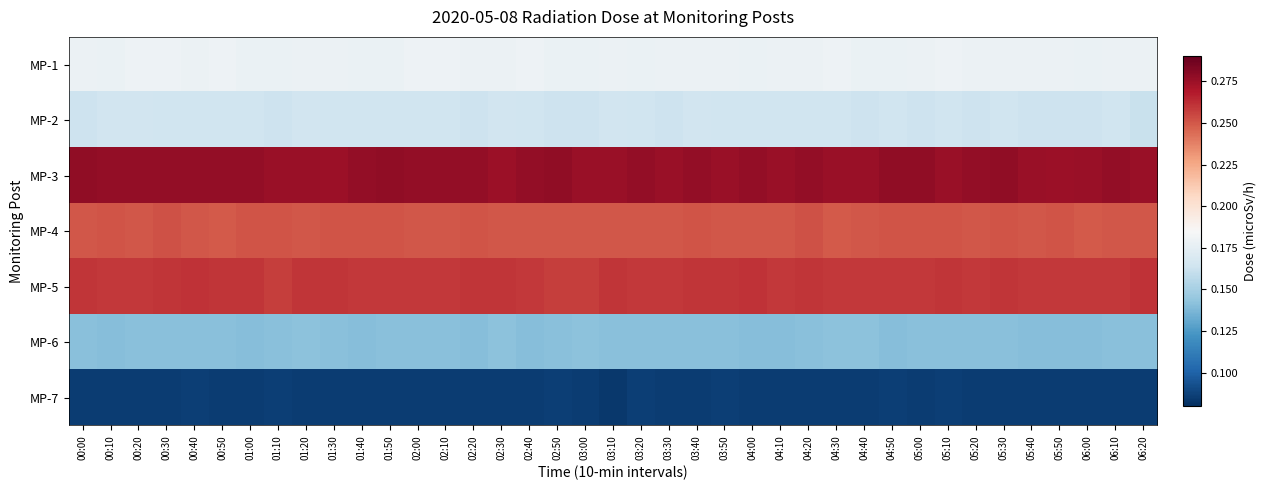

What is the total value across all series at 06:10?

1.4